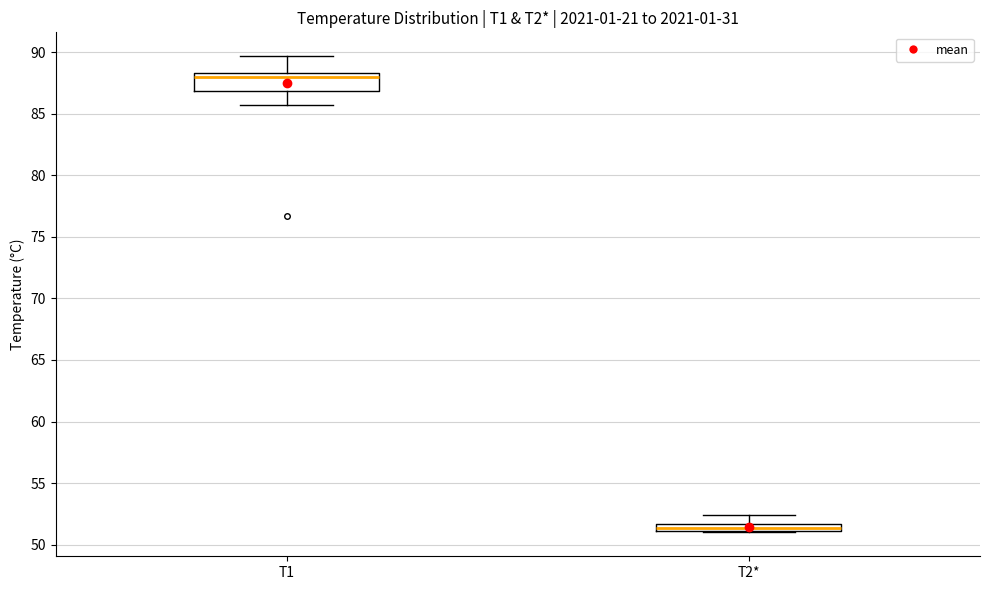

Which box's median line is the highest?

T1